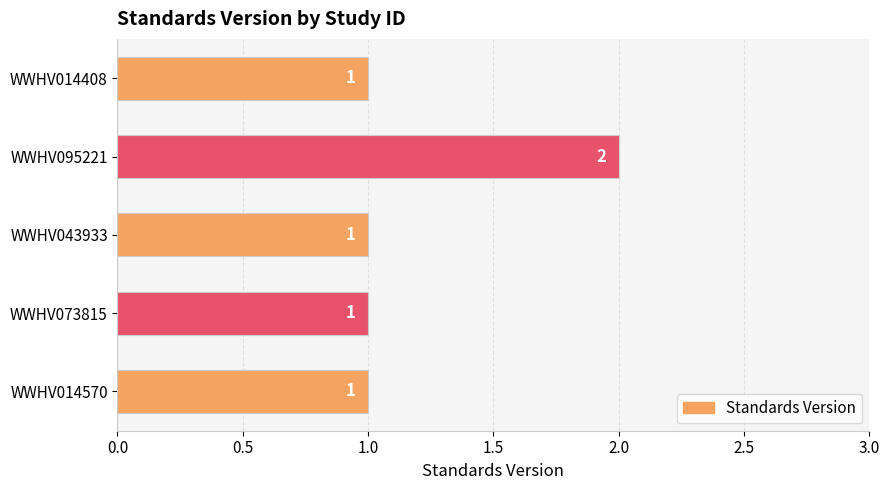

What is the average value?

1